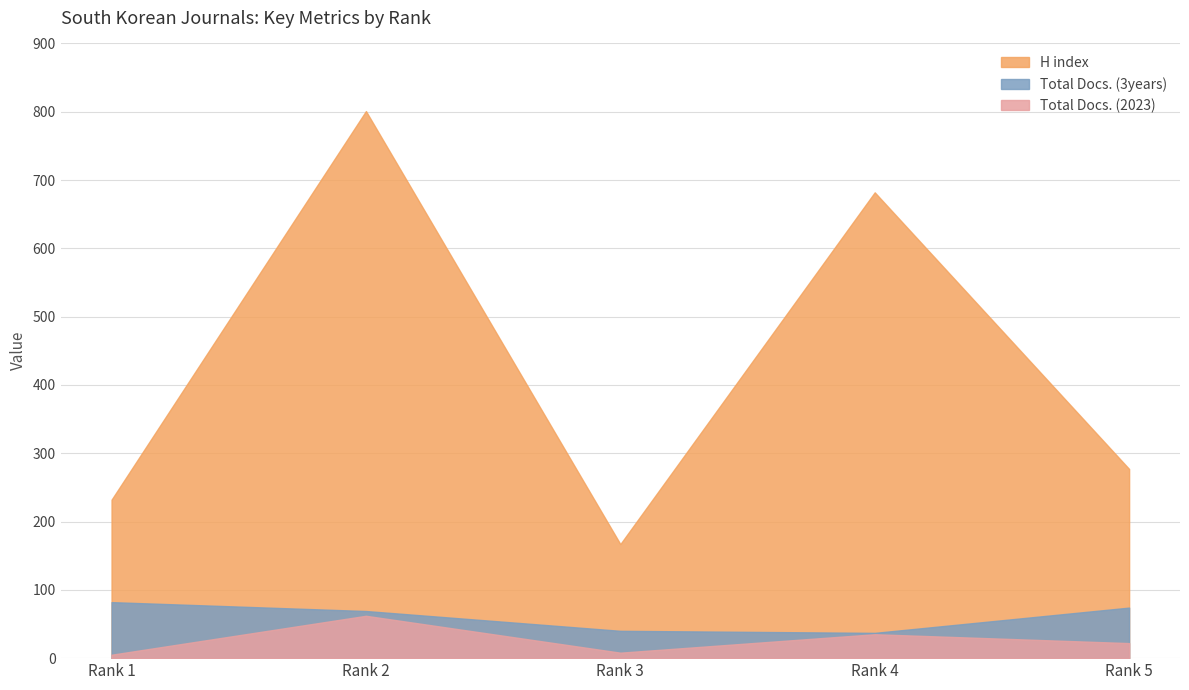

What is the sum of the Total Docs. (2023) values at Rank 5 and Rank 2?

84